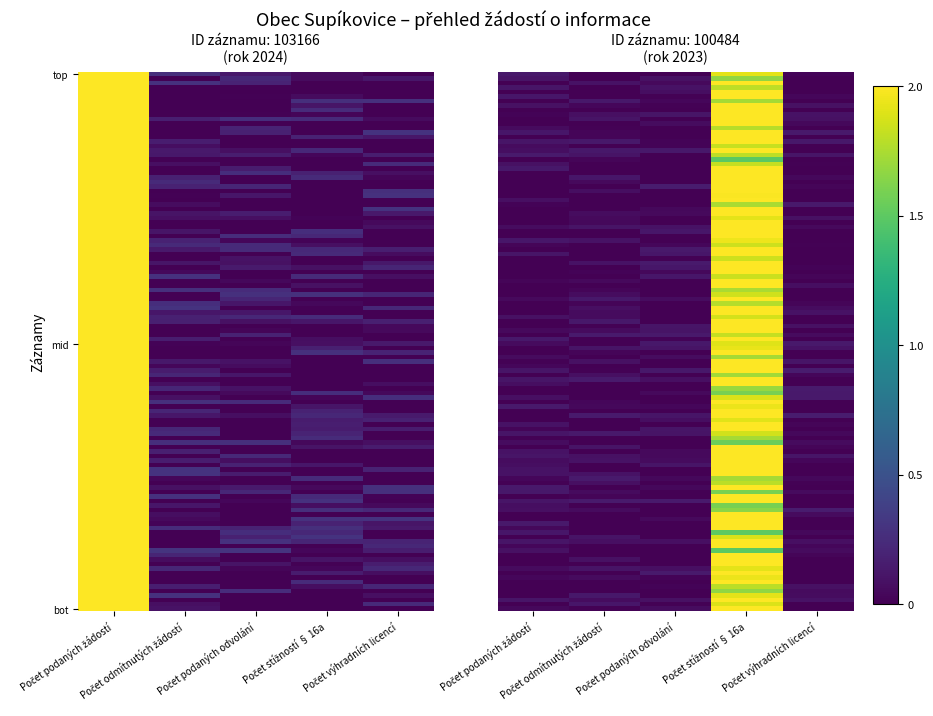

Reading left to right, transcribe all the data shown in this chart.

103166: Počet podaných žádostí=2	Počet odmítnutých žádostí=0	Počet podaných odvolání=0	Počet stížností § 16a=0	Počet výhradních licencí=0
100484: Počet podaných žádostí=0	Počet odmítnutých žádostí=0	Počet podaných odvolání=0	Počet stížností § 16a=2	Počet výhradních licencí=0